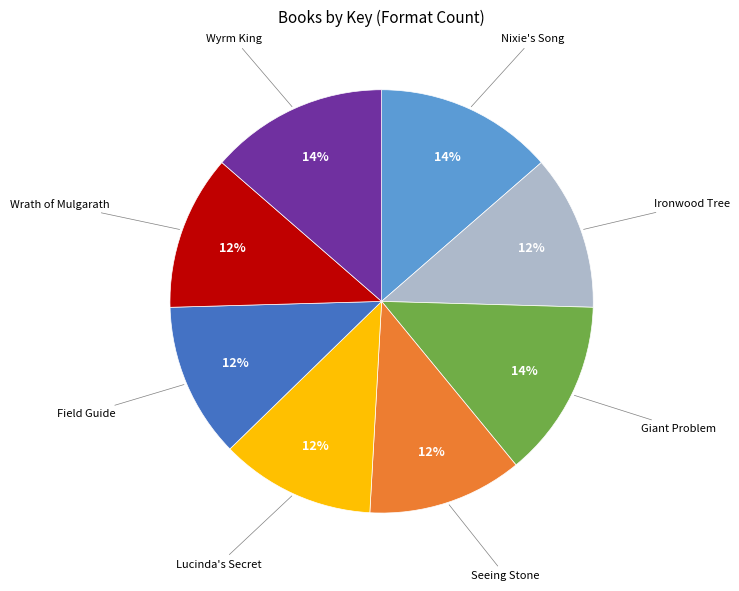

Does any single category account for the majority?

No